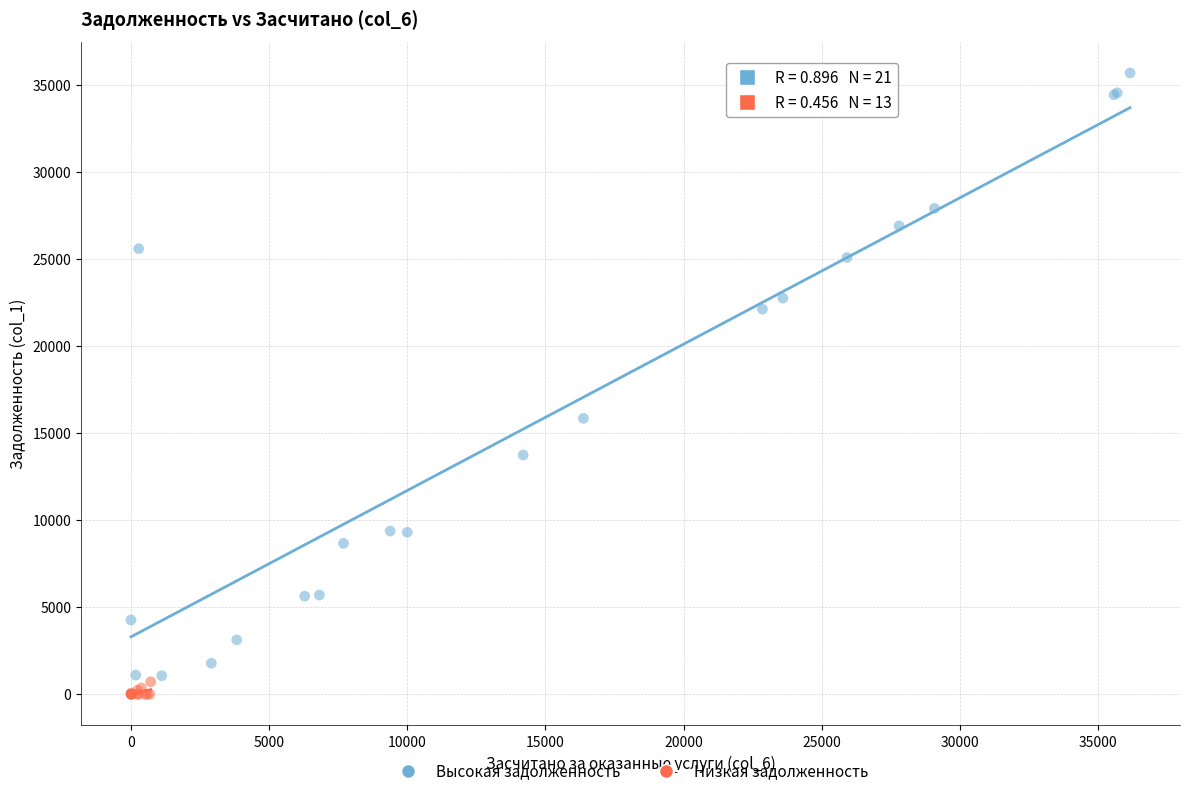

Which series contains the highest Y value?

Высокая задолженность